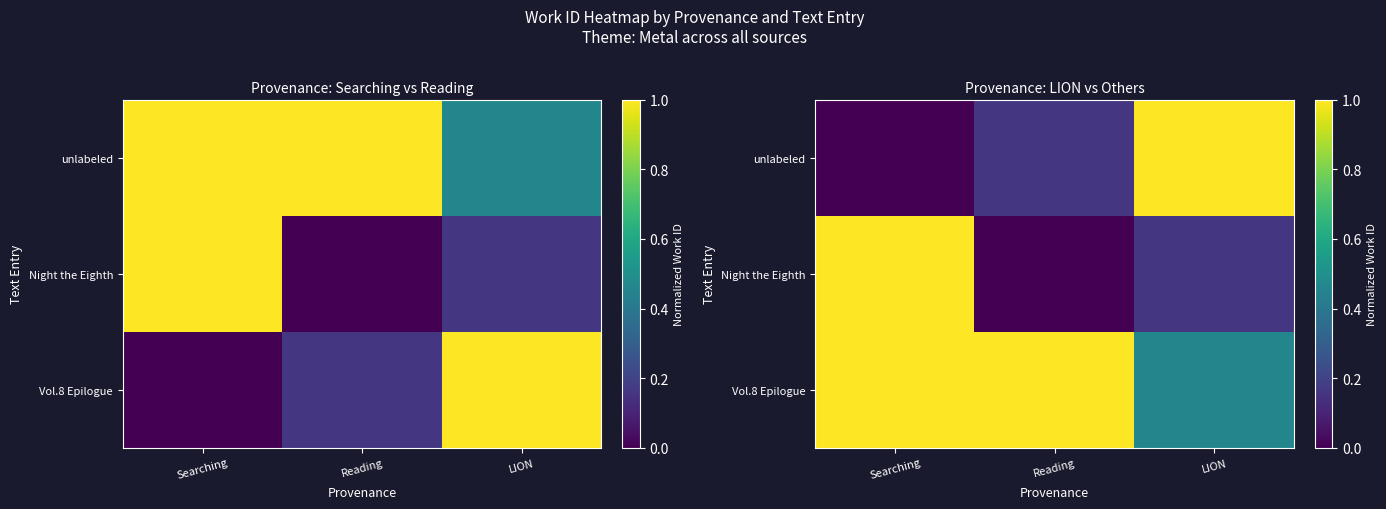

What is the difference between the maximum and minimum values in the Vol.8 Epilogue series?

0.5